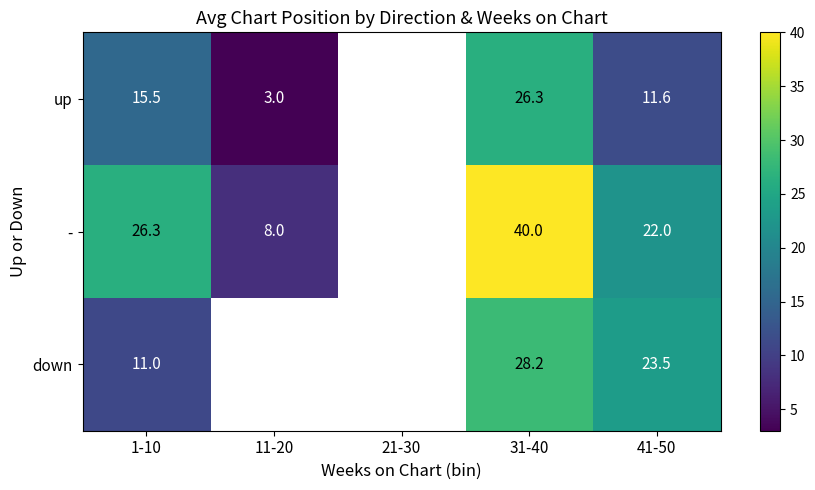

The down series shows 23.5 at 41-50. True or false?

True